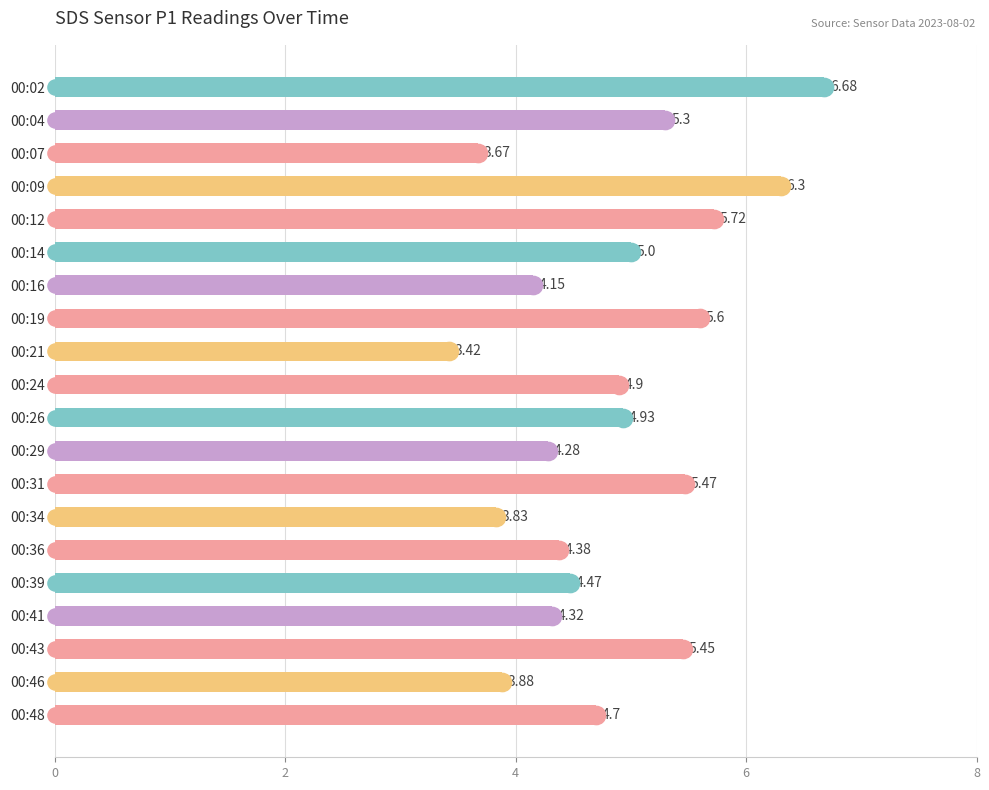

Between 00:43 and 00:24, which is larger?

00:43